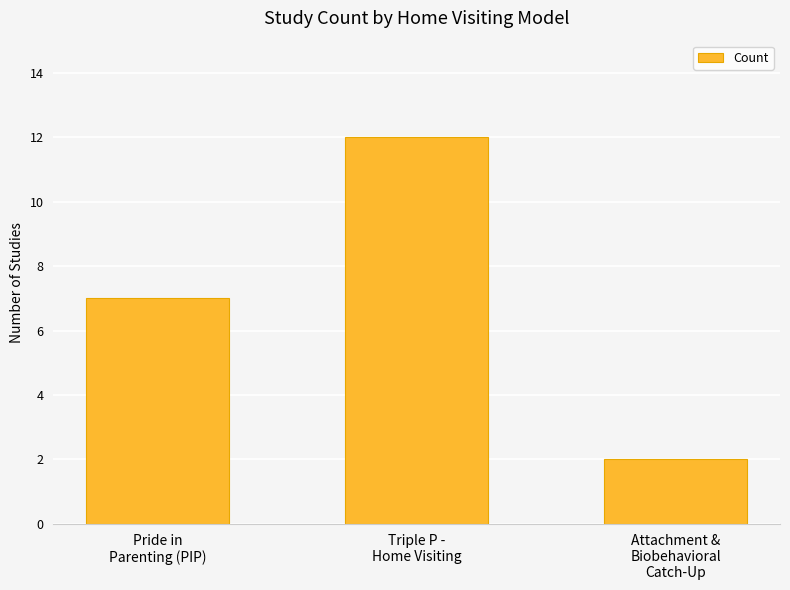

The chart shows a value of 12 at Triple P -
Home Visiting. True or false?

True